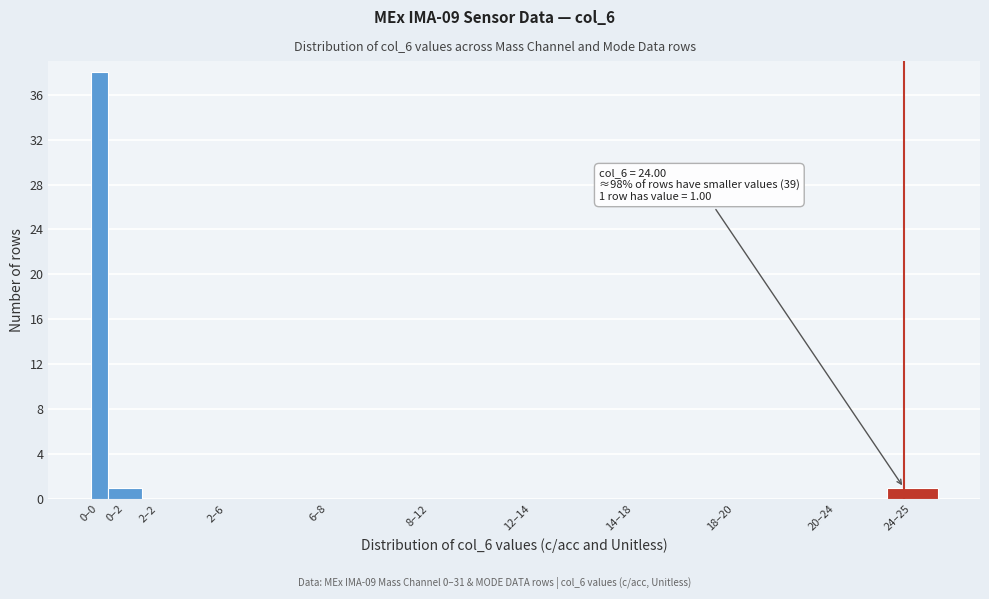

Reading left to right, what are all the values shown in this chart?

0–0=38	0–2=1	2–2=0	2–6=0	6–8=0	8–12=0	12–14=0	14–18=0	18–20=0	20–24=0	24–25=1